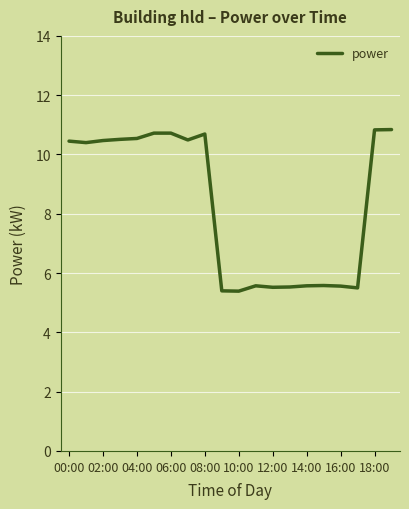

What is the minimum value shown in the chart?

5.4